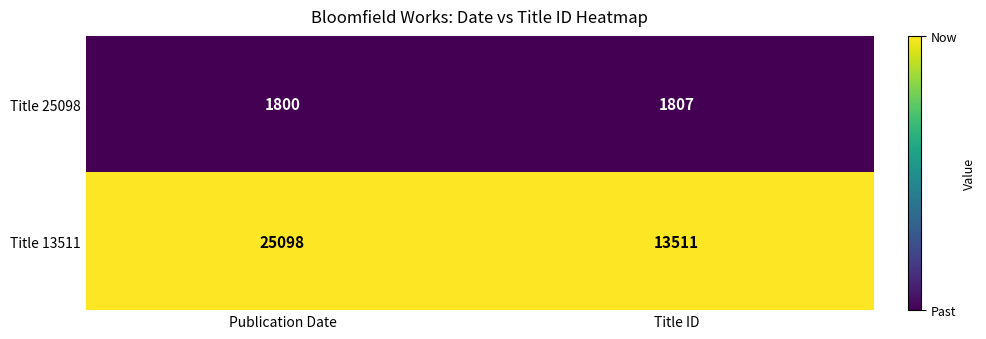

Rank the series by their maximum value, from lowest to highest.

Title 25098, Title 13511